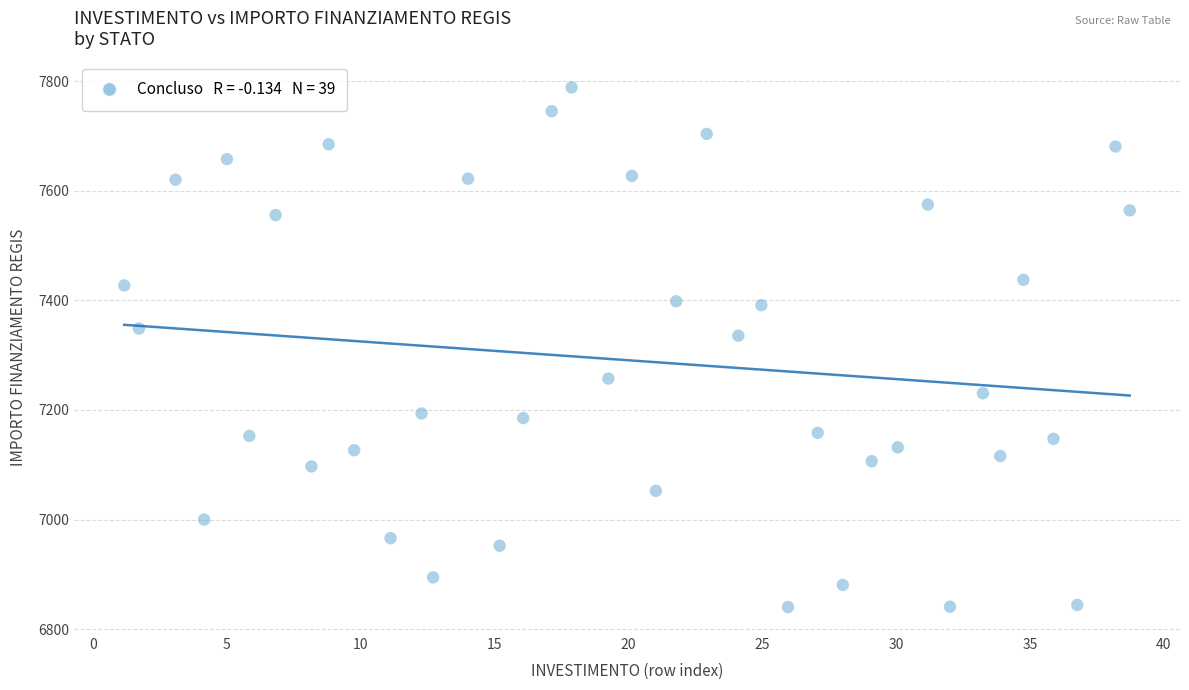

What is the range of Y values (max minus min)?

948.3